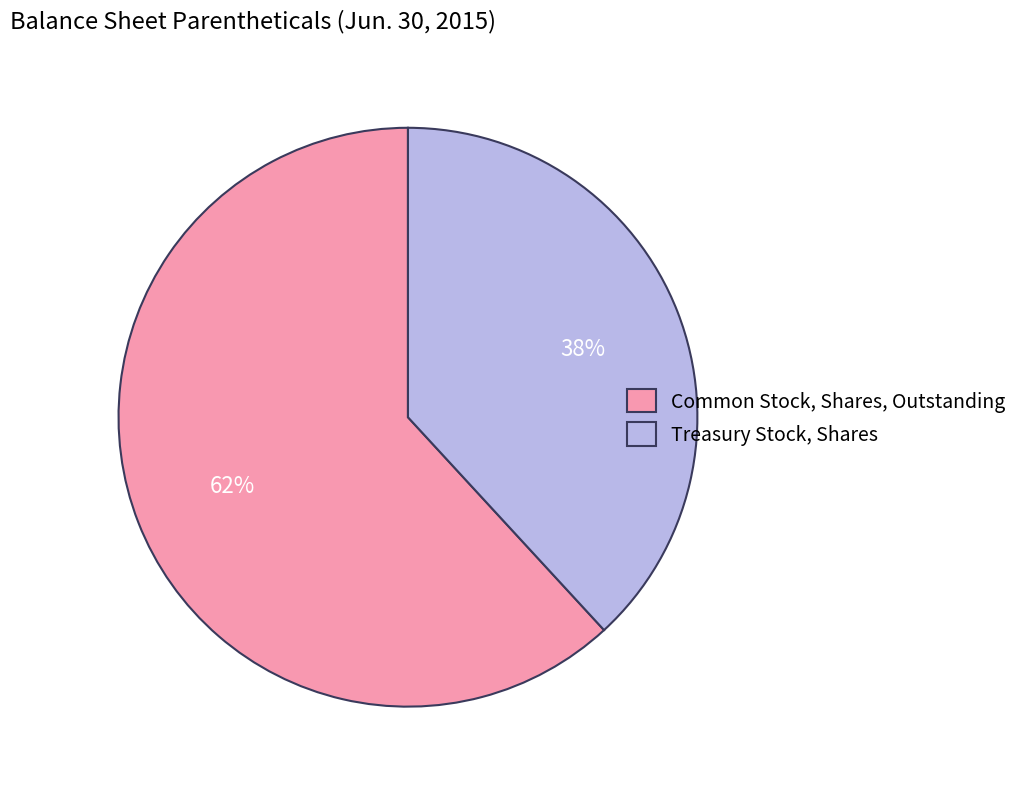

How many slices are in this pie chart?

2